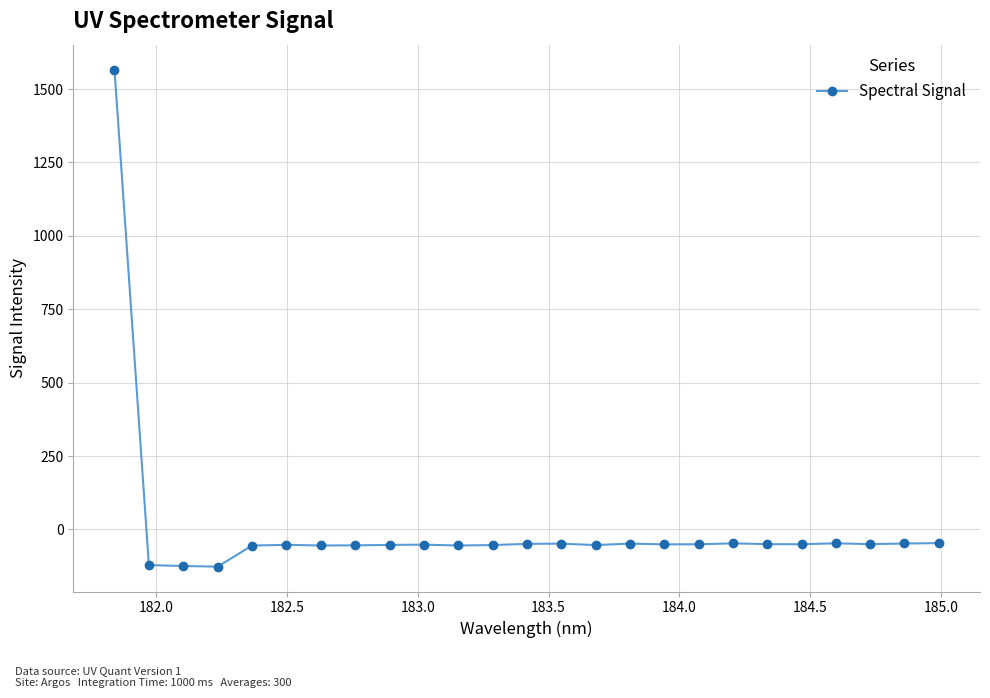

What is the value of the 2nd point from the left?

-121.6